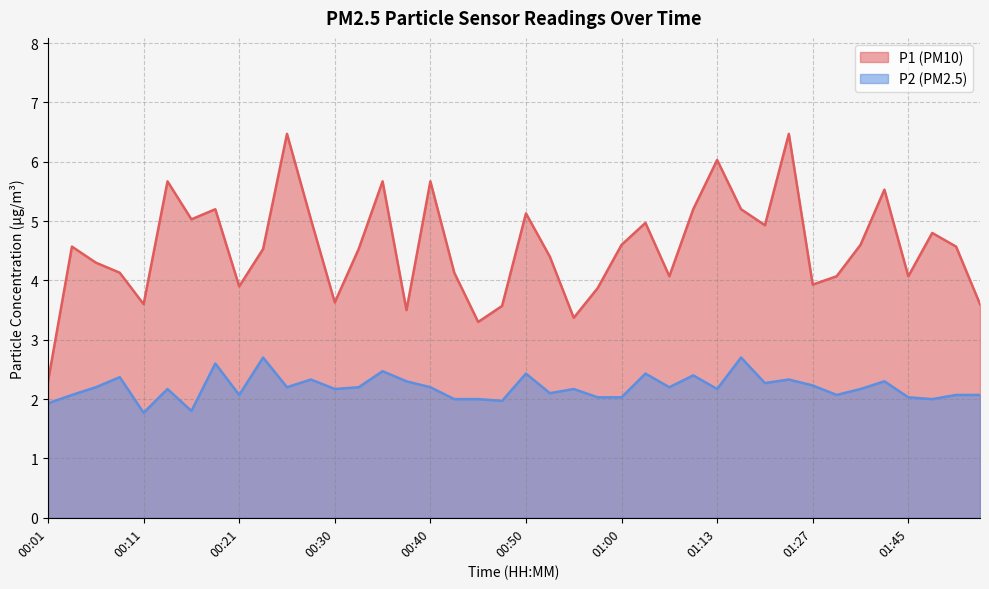

Between 00:53 and 01:42, which series saw the biggest shift?

P1